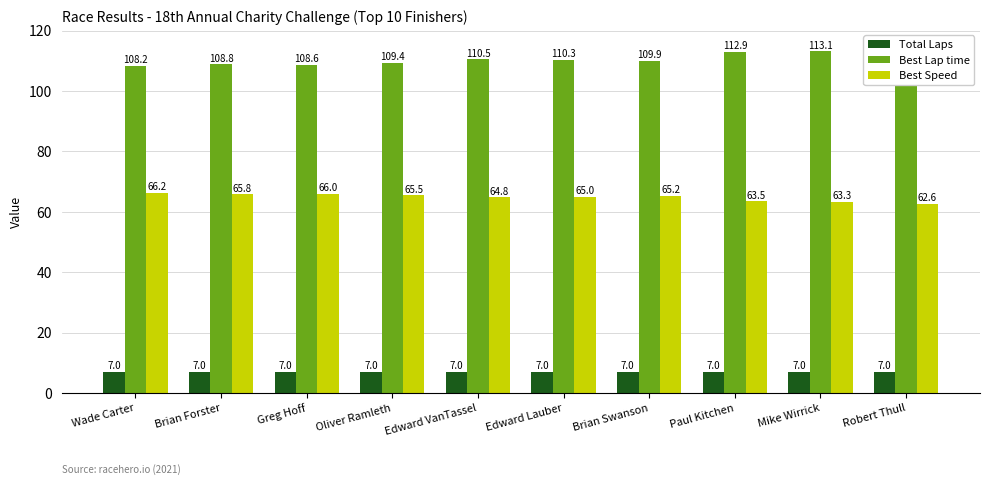

Reading left to right, transcribe all the data shown in this chart.

Total Laps: 7.0	7.0	7.0	7.0	7.0	7.0	7.0	7.0	7.0	7.0
Best Lap time: 108.2	108.8	108.6	109.4	110.5	110.3	109.9	112.9	113.1	114.5
Best Speed: 66.2	65.8	66.0	65.5	64.8	65.0	65.2	63.5	63.3	62.6